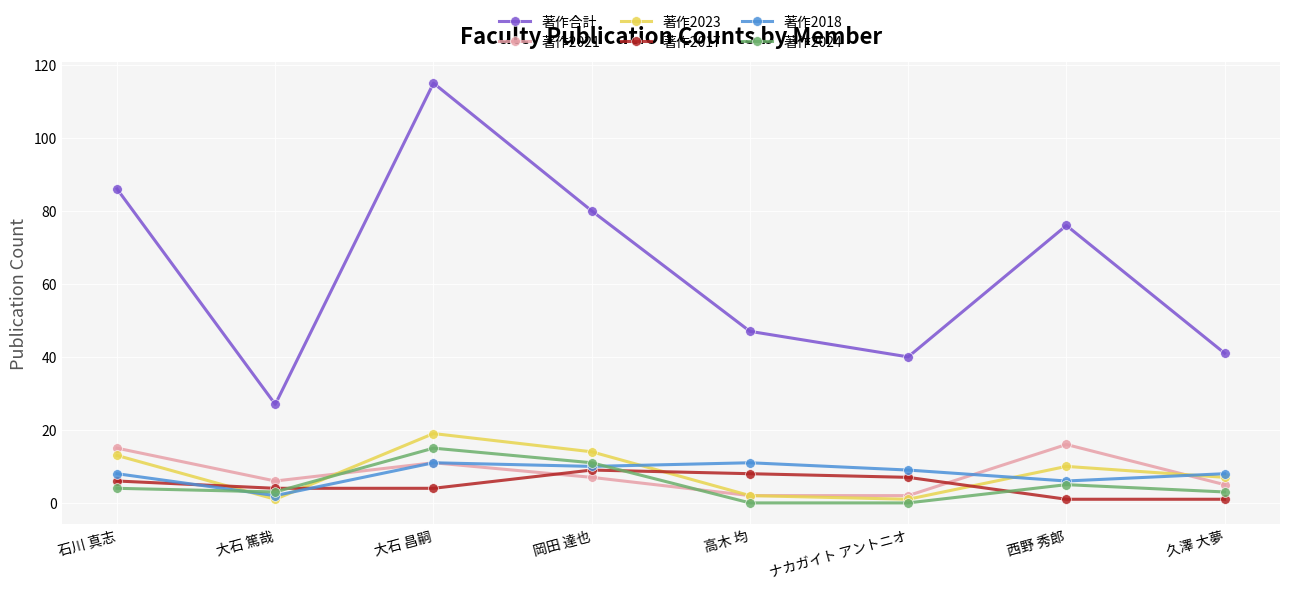

What is the difference between the second highest and minimum values in the 著作2023 series?

13